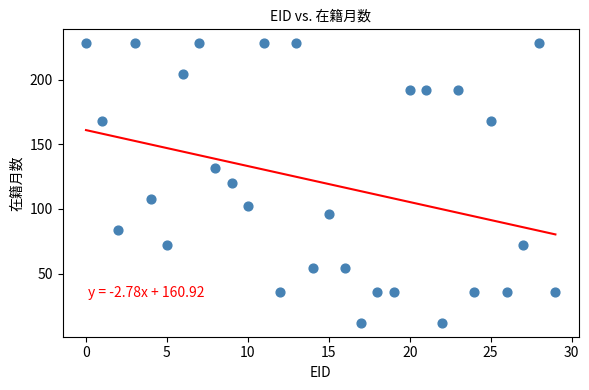

What is the range of Y values (max minus min)?

216